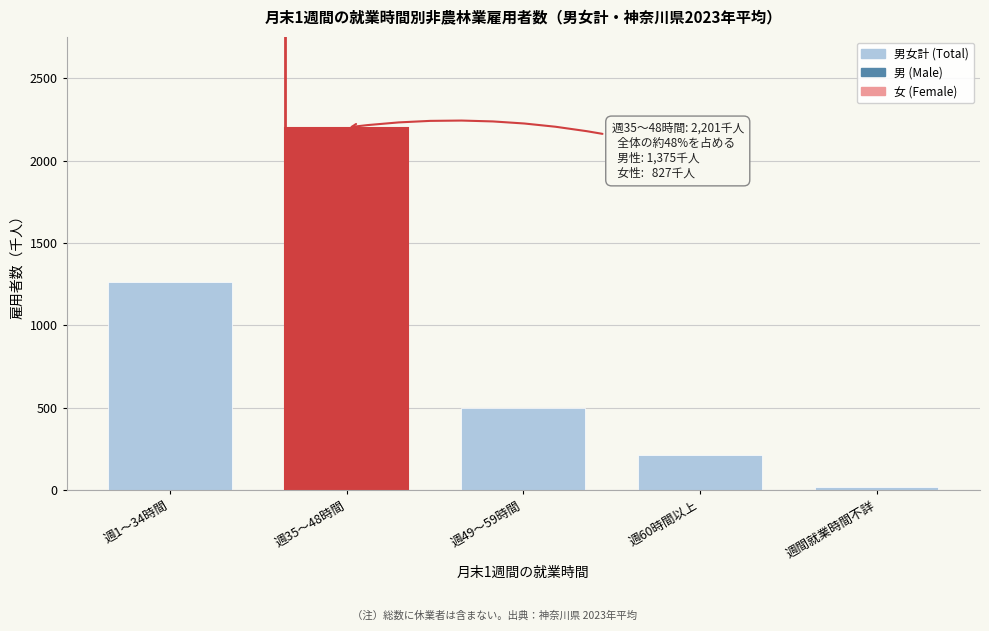

Reading right to left, what are all the values shown in this chart?

週間就業時間不詳=18	週60時間以上=214	週49～59時間=498	週35～48時間=2201	週1～34時間=1261